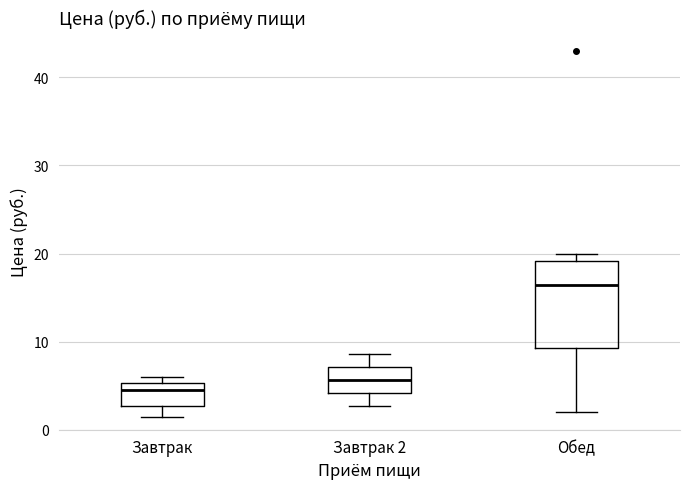

Reading left to right, transcribe this box plot: for each box, give where its median line is, the range the box spans, and where its two whiskers end, as read against the y-axis. The values are not printed on the chart, so give them approximately, as read against the axis.

Завтрак: median 5 (just below the box's upper edge), box 3 to 5, whiskers 2 to 6
Завтрак 2: median 6, box 4 to 7, whiskers 3 to 9
Обед: median 16, box 9 to 19, whiskers 2 to 20